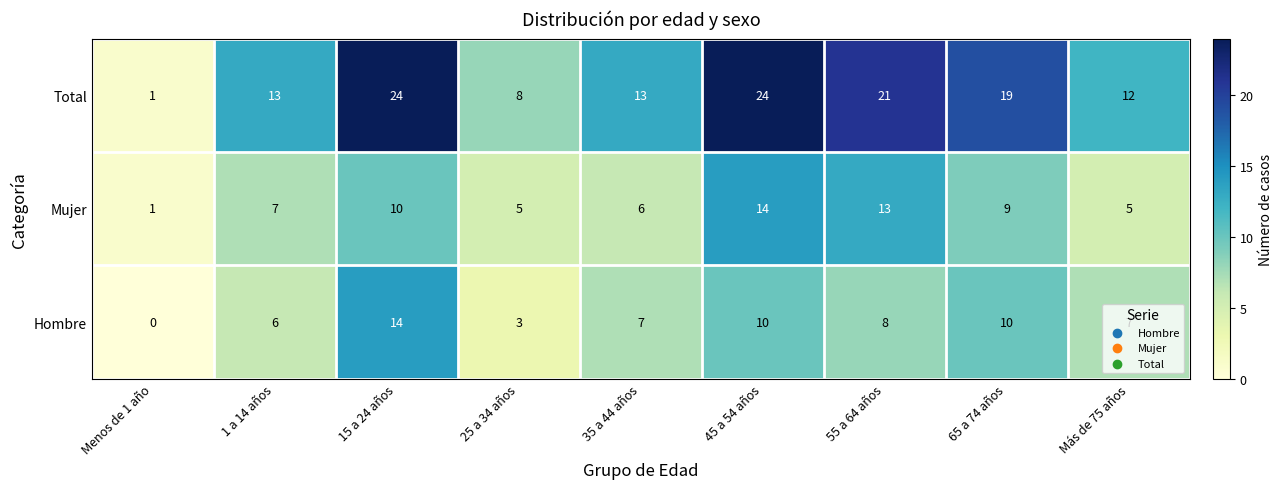

How many series are shown in this chart?

3